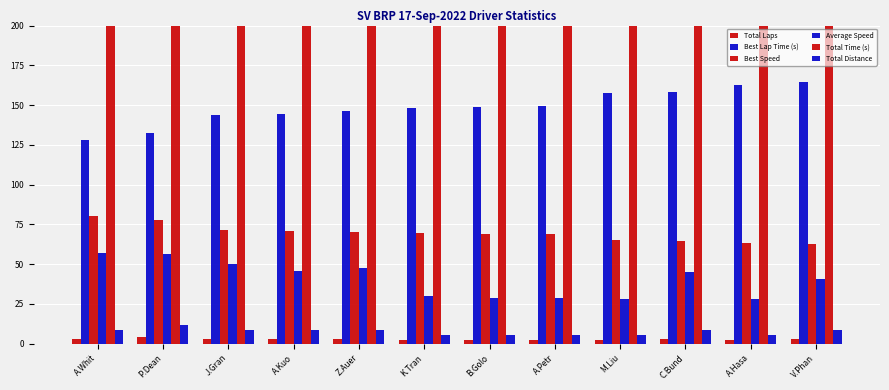

Which has a higher value, A.Hasa or B.Golo?

A.Hasa